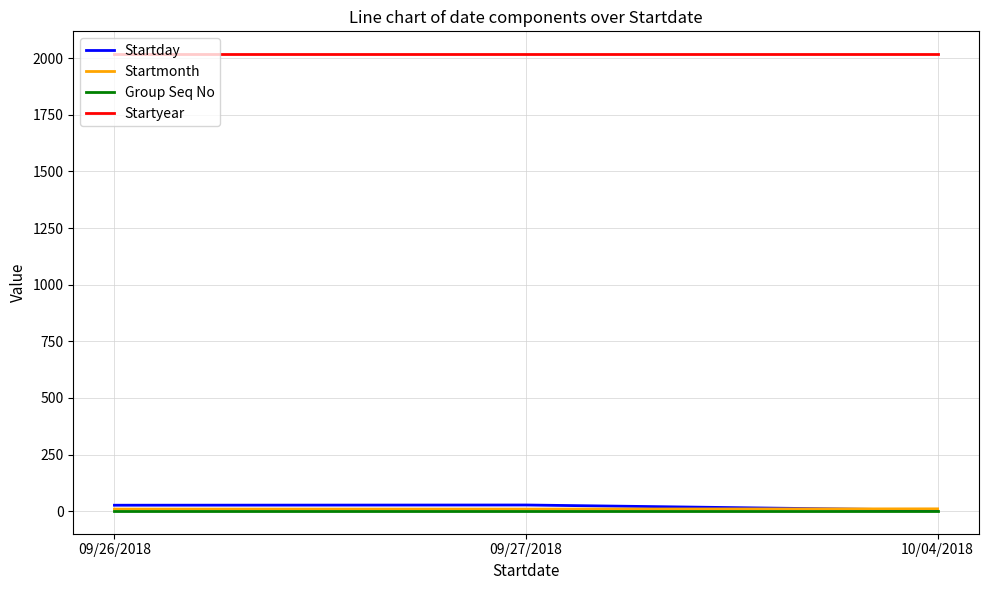

The value of Startyear at 10/04/2018 is 2018. True or false?

True